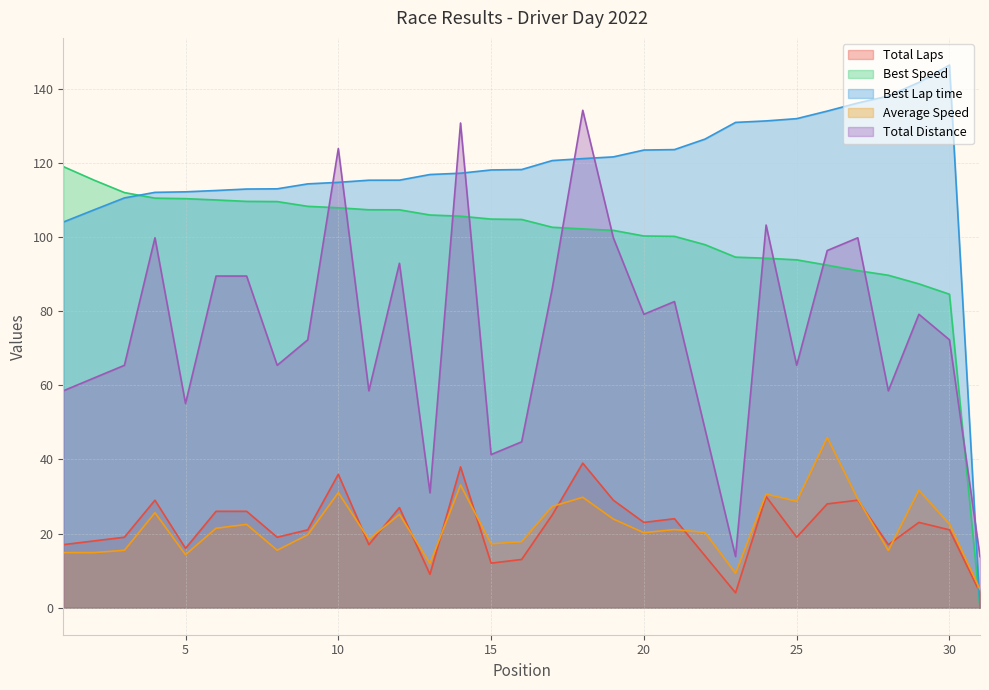

How many values in the Total Laps series are below 21?

14